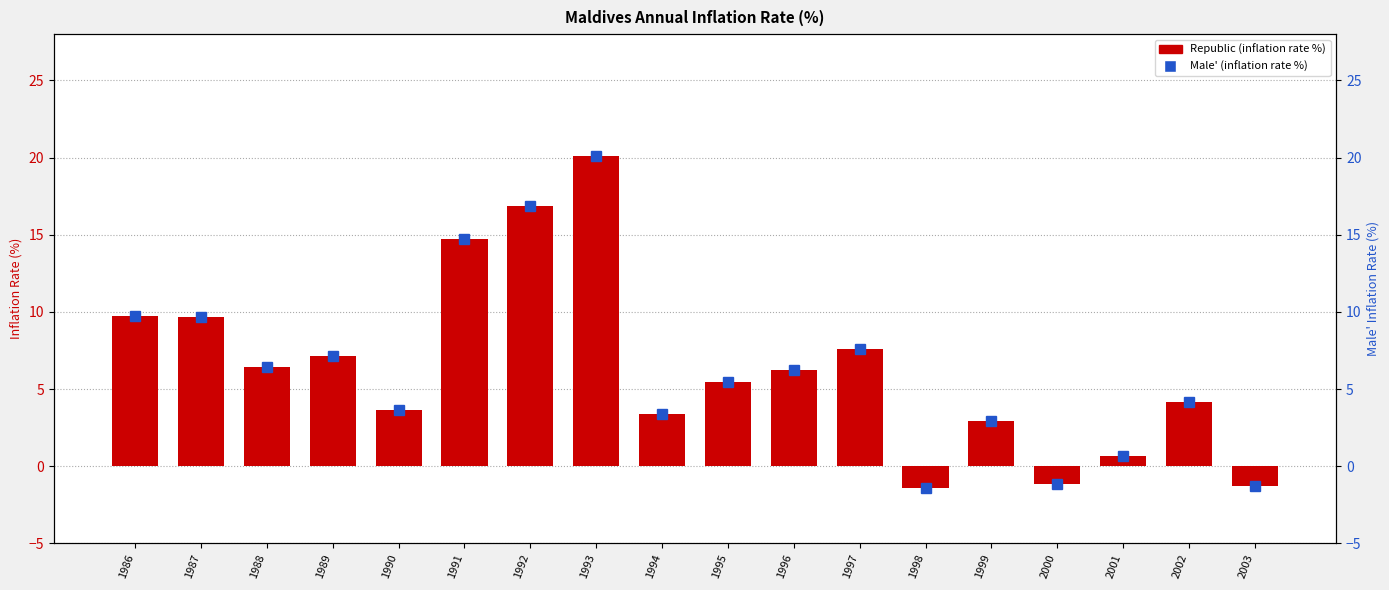

Reading left to right, transcribe all the data shown in this chart.

Republic: 1986=9.7	1987=9.7	1988=6.5	1989=7.2	1990=3.6	1991=14.7	1992=16.9	1993=20.1	1994=3.4	1995=5.5	1996=6.2	1997=7.6	1998=-1.4	1999=3.0	2000=-1.2	2001=0.7	2002=4.2	2003=-1.3
Male': 1986=9.7	1987=9.7	1988=6.5	1989=7.2	1990=3.6	1991=14.7	1992=16.9	1993=20.1	1994=3.4	1995=5.5	1996=6.2	1997=7.6	1998=-1.4	1999=3.0	2000=-1.2	2001=0.7	2002=4.2	2003=-1.3